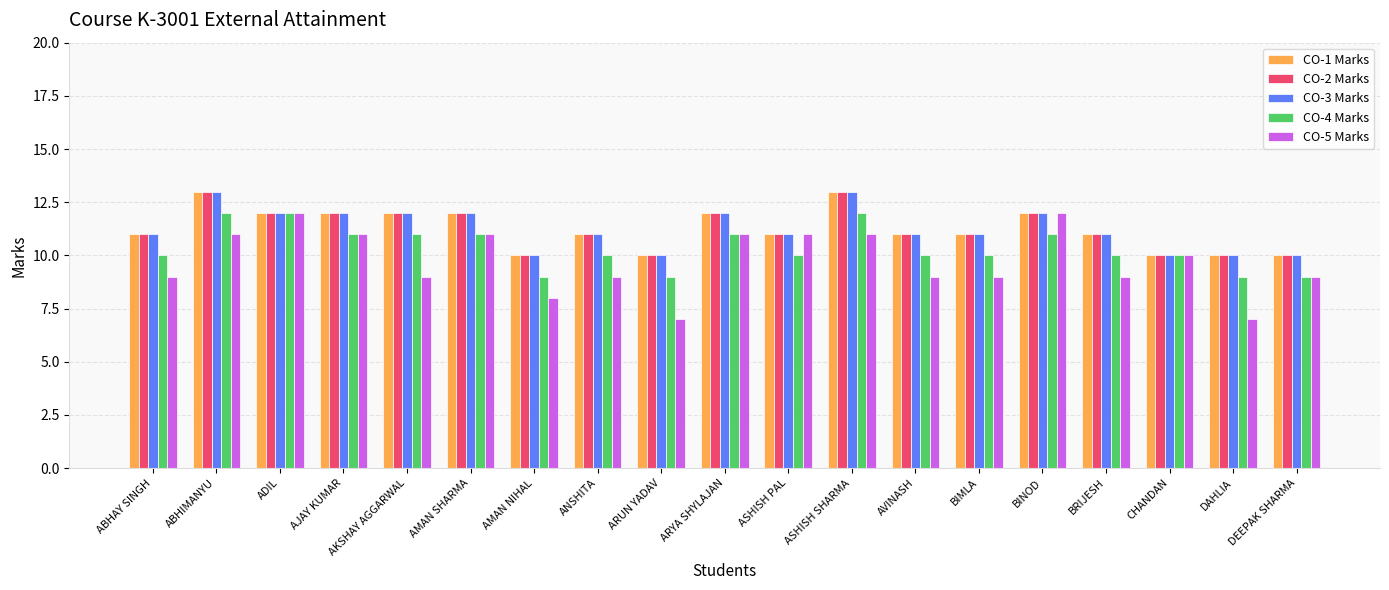

True or false: CO-4 Marks has a value of 9 at ARUN YADAV.

True